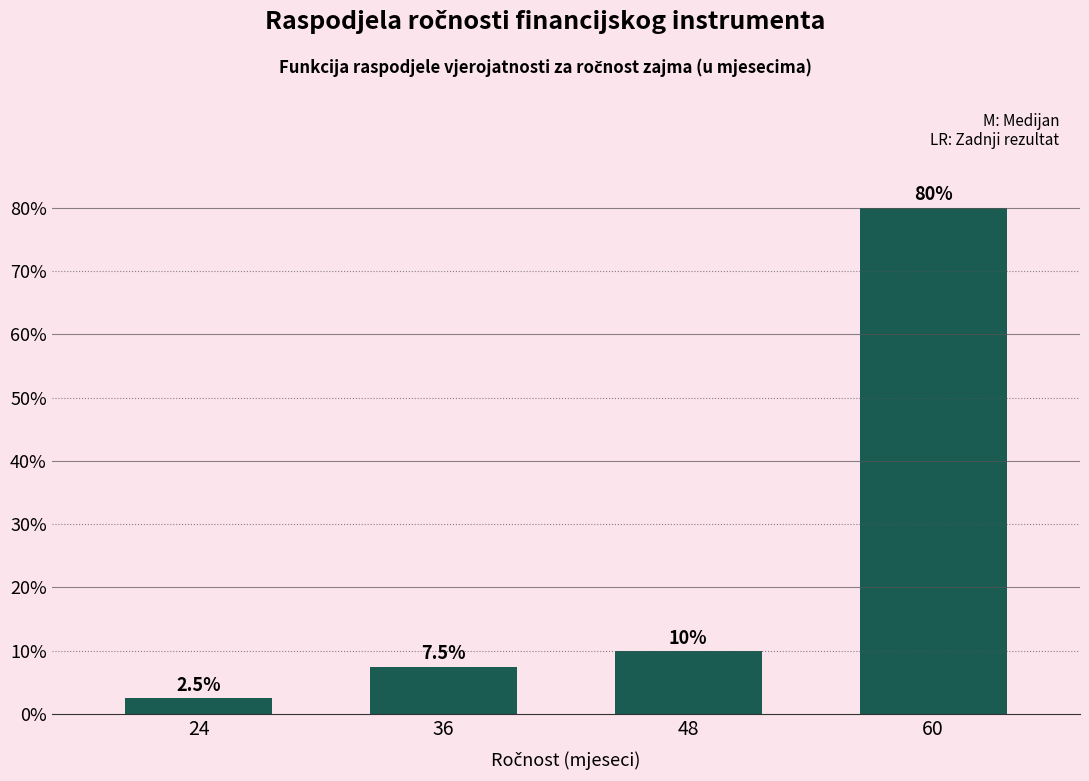

Reading right to left, what are all the values shown in this chart?

80.0	10.0	7.5	2.5